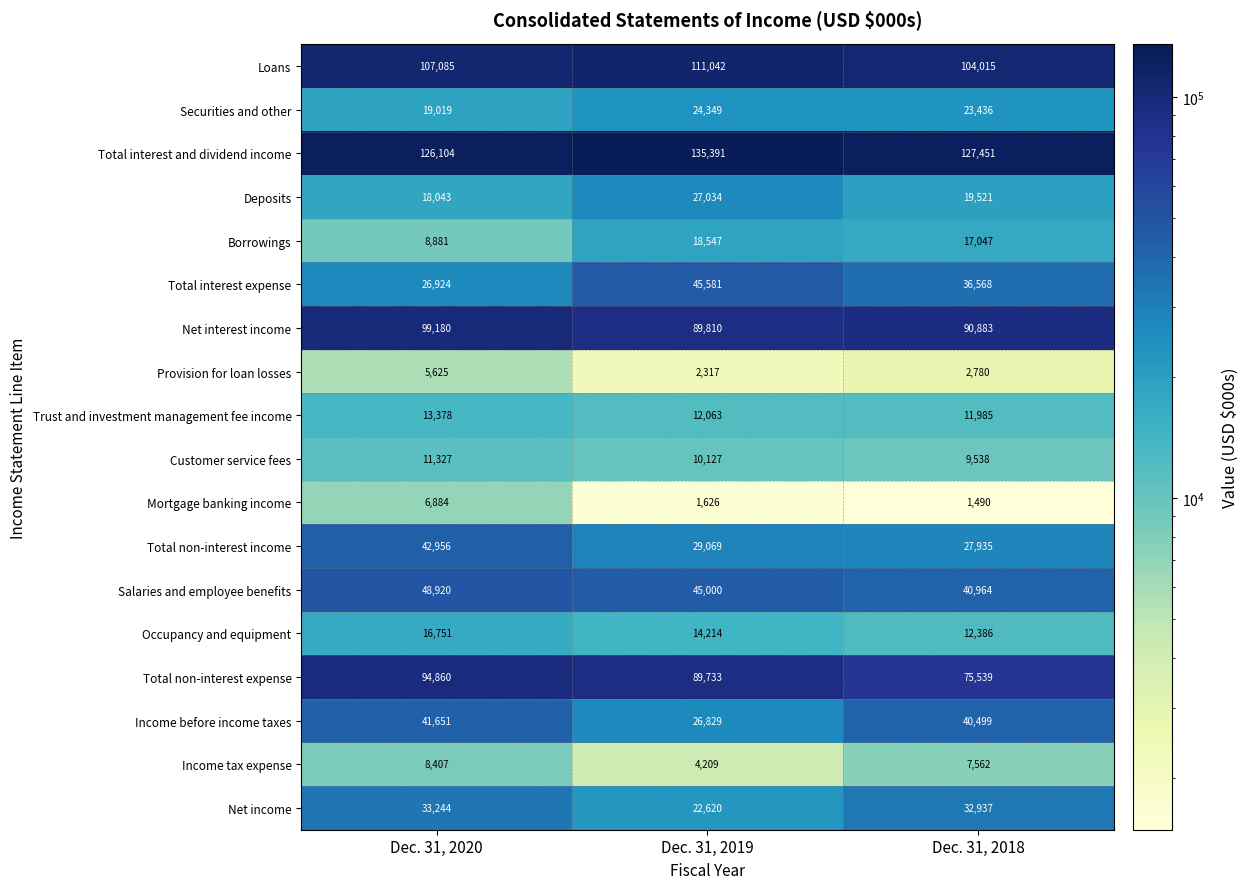

How many distinct data groups are displayed?

18